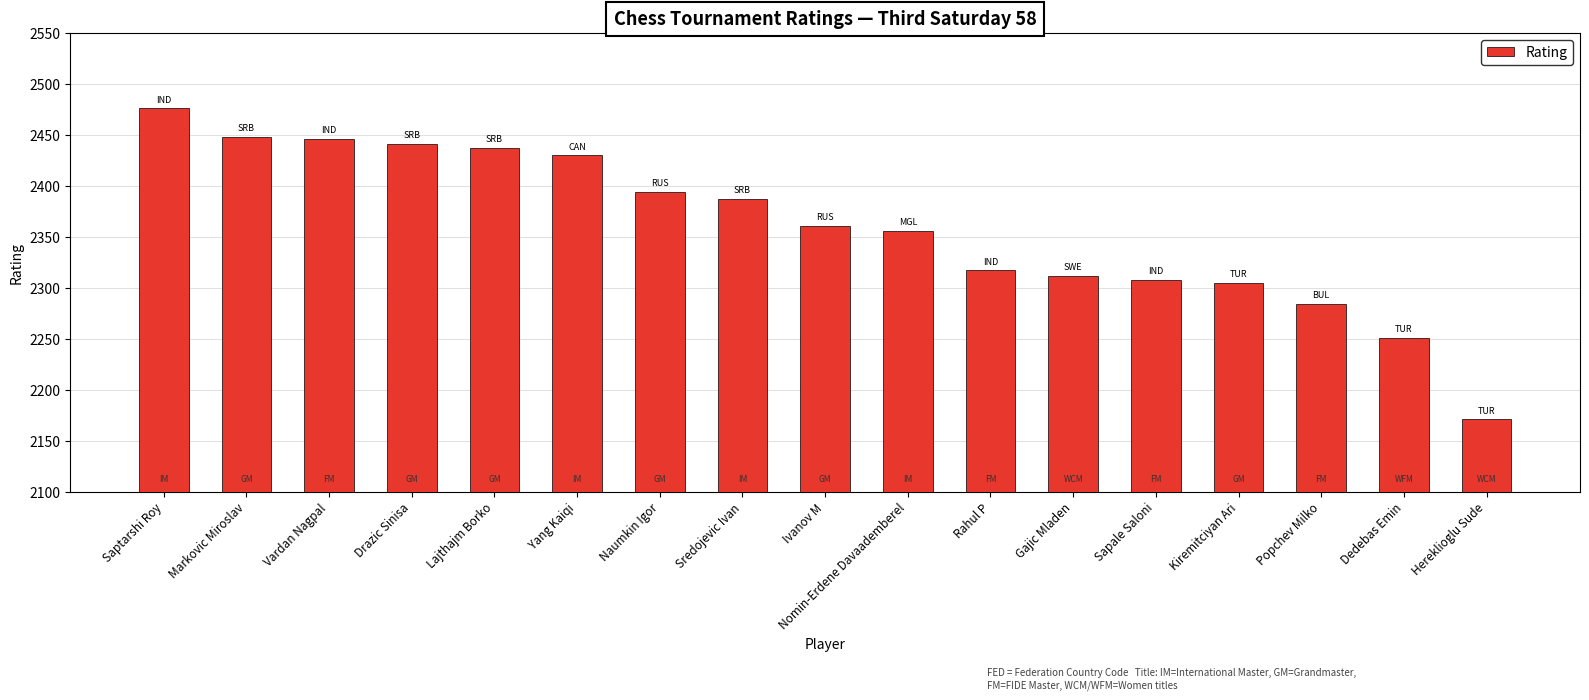

How many values are below 2361?

8